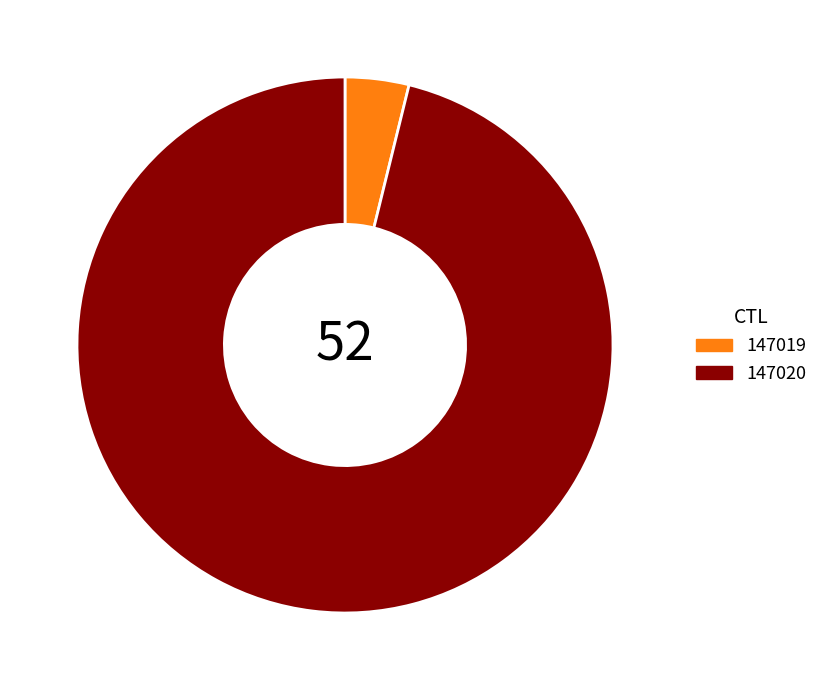

Do 147020 and 147019 together represent more than half of the pie?

Yes